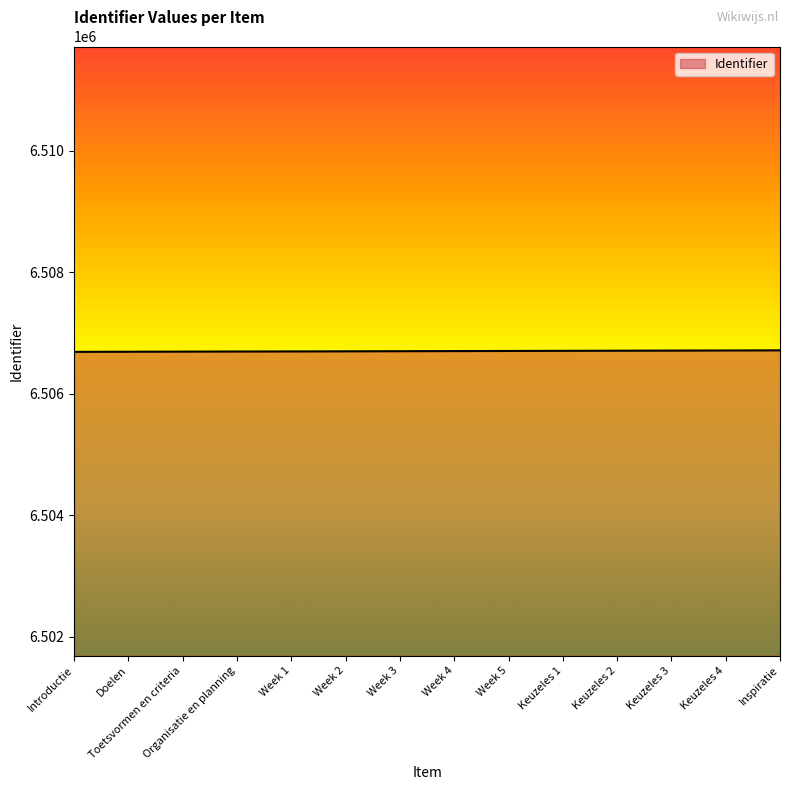

What is the change in value from Week 2 to Inspiratie?

+16